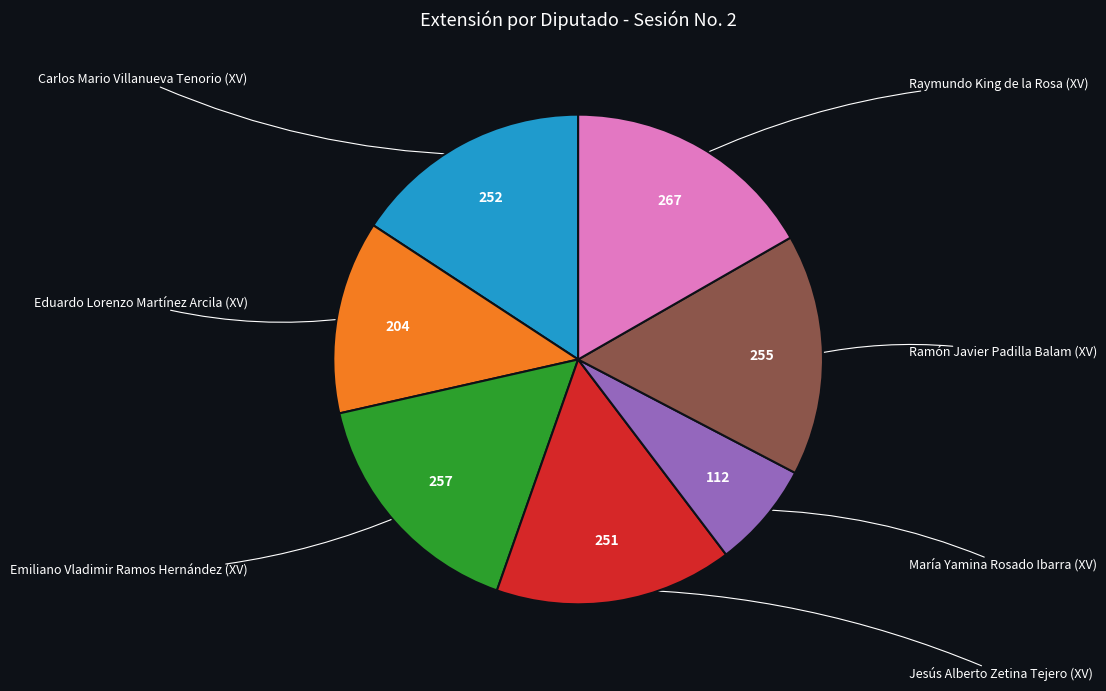

Is there any slice that represents more than half of the pie?

No